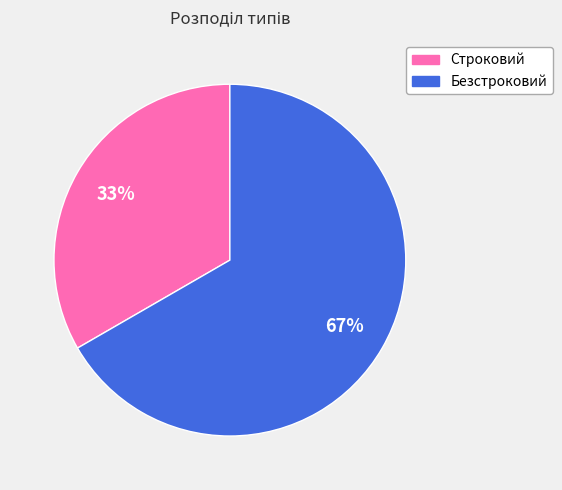

Rank the categories by value from lowest to highest.

Строковий, Безстроковий